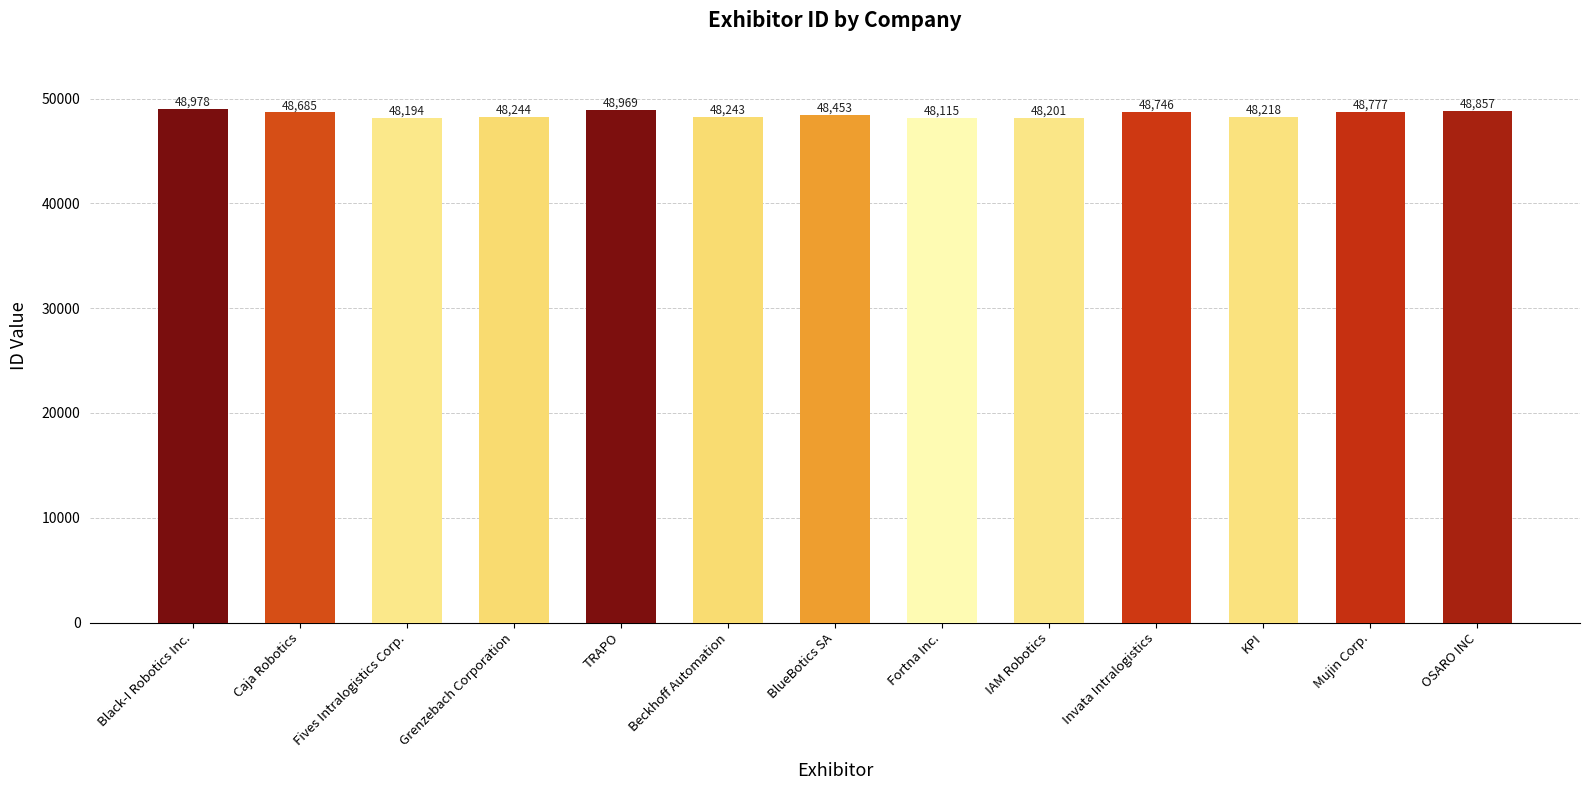

What is the difference between the values at OSARO INC and KPI?

639